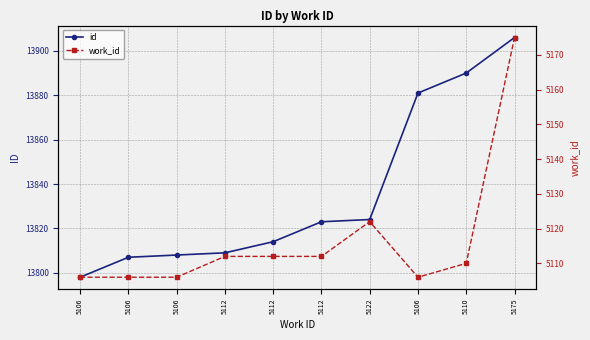

Rank the series at 5112 from highest to lowest value.

id, work_id